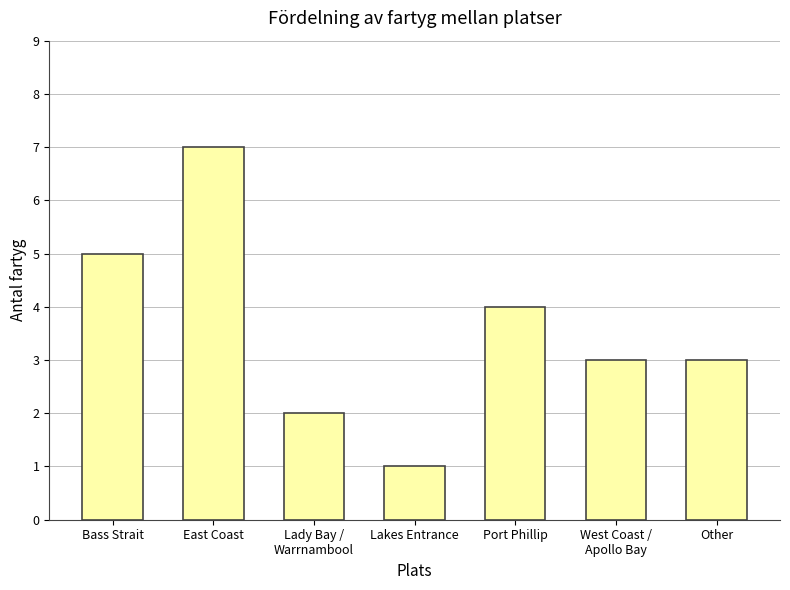

Which label corresponds to the smallest value in the chart?

Lakes Entrance